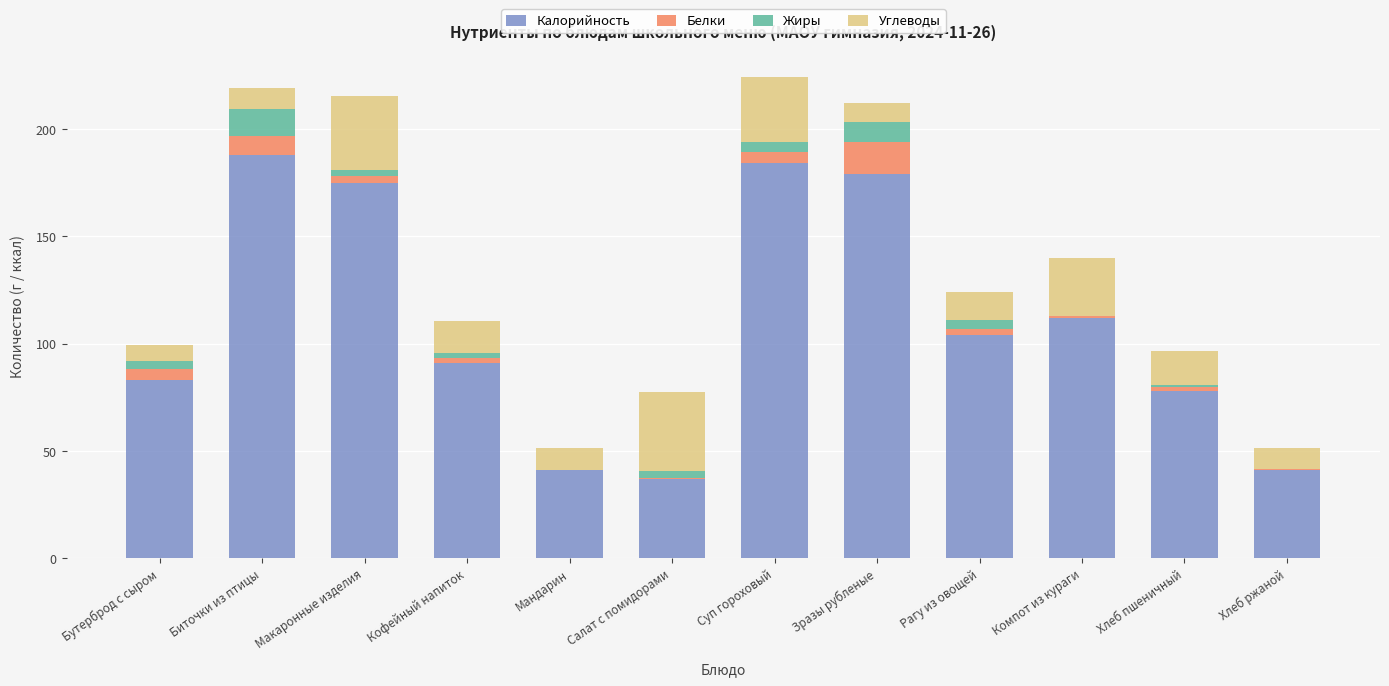

The value of Калорийность at Мандарин is 67.6. True or false?

False